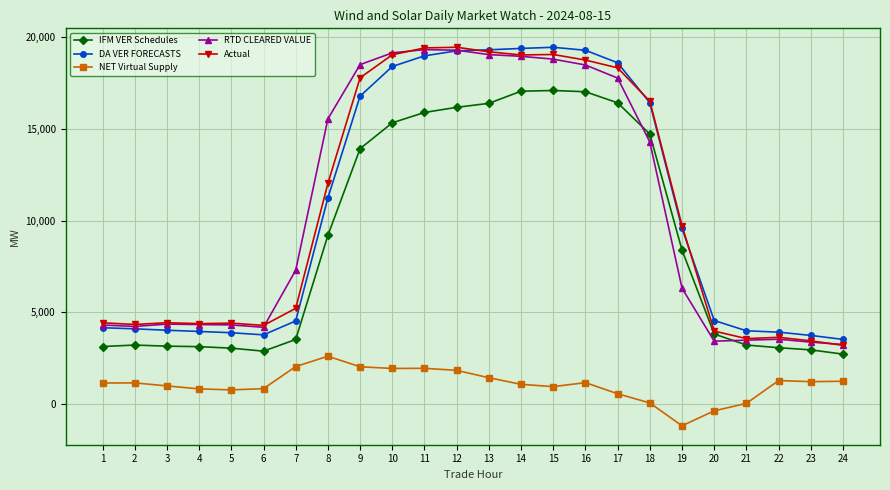

The value of RTD CLEARED VALUE at 24 is 1038.4. True or false?

False